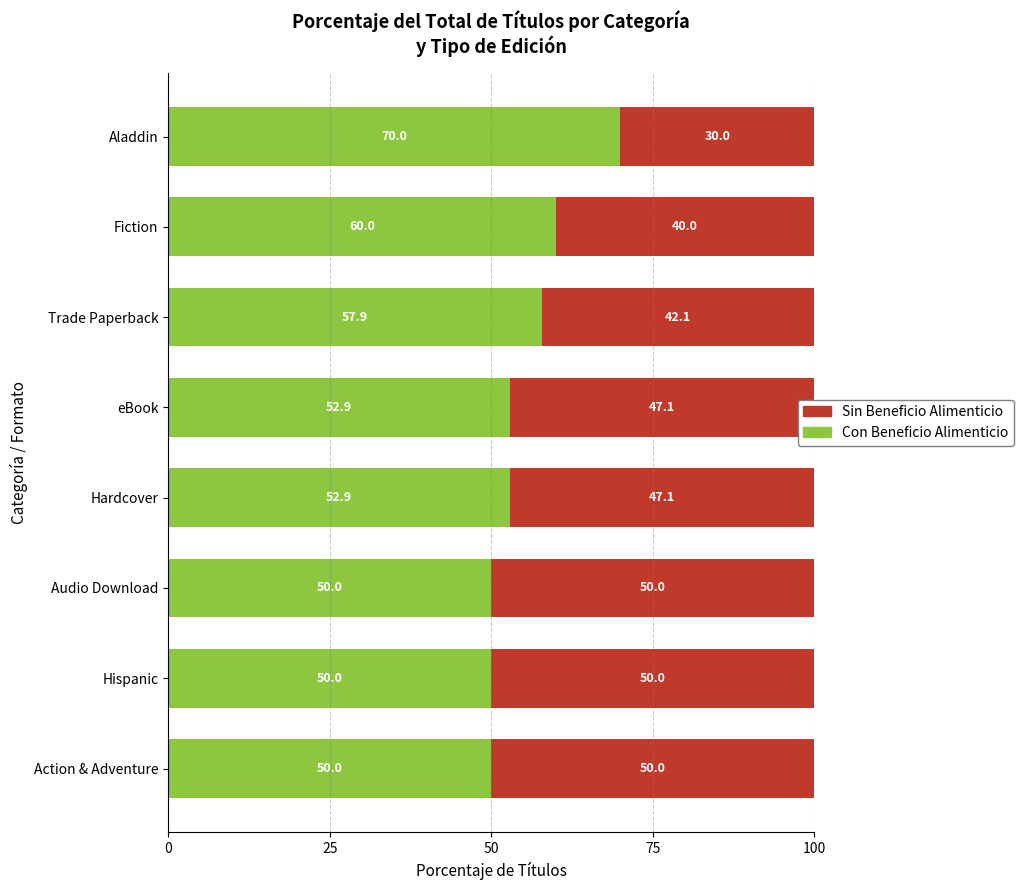

The Con Beneficio Alimenticio series shows 88.2 at Hardcover. True or false?

False